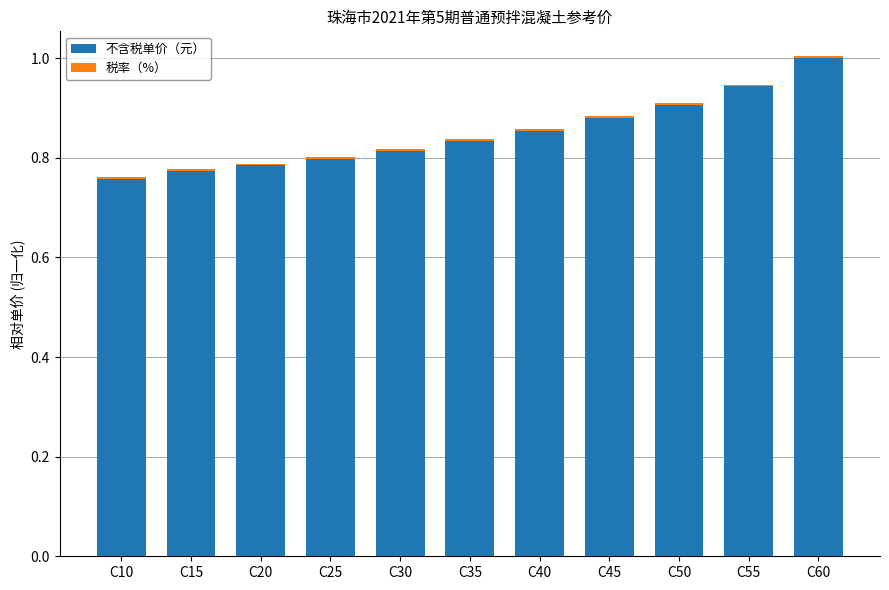

What is the highest value of the 不含税单价（元） series?

1.0